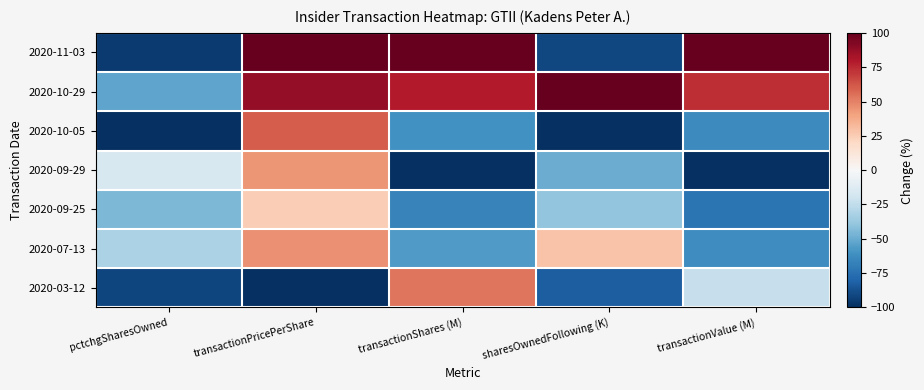

What is the difference between the highest and lowest values at transactionValue (M)?

200.0